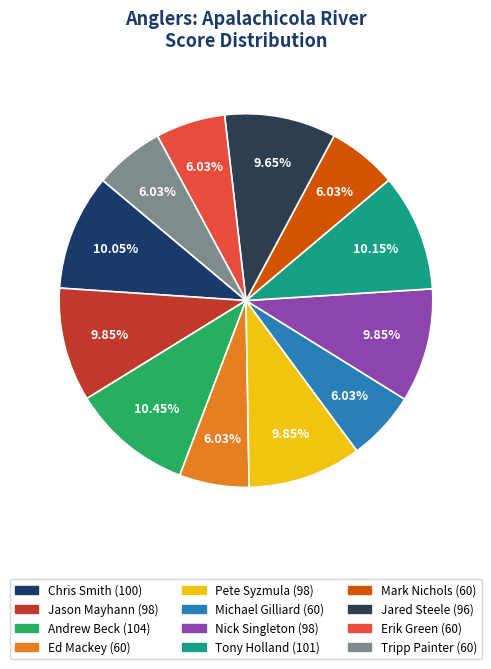

Count the number of slices in the pie.

12